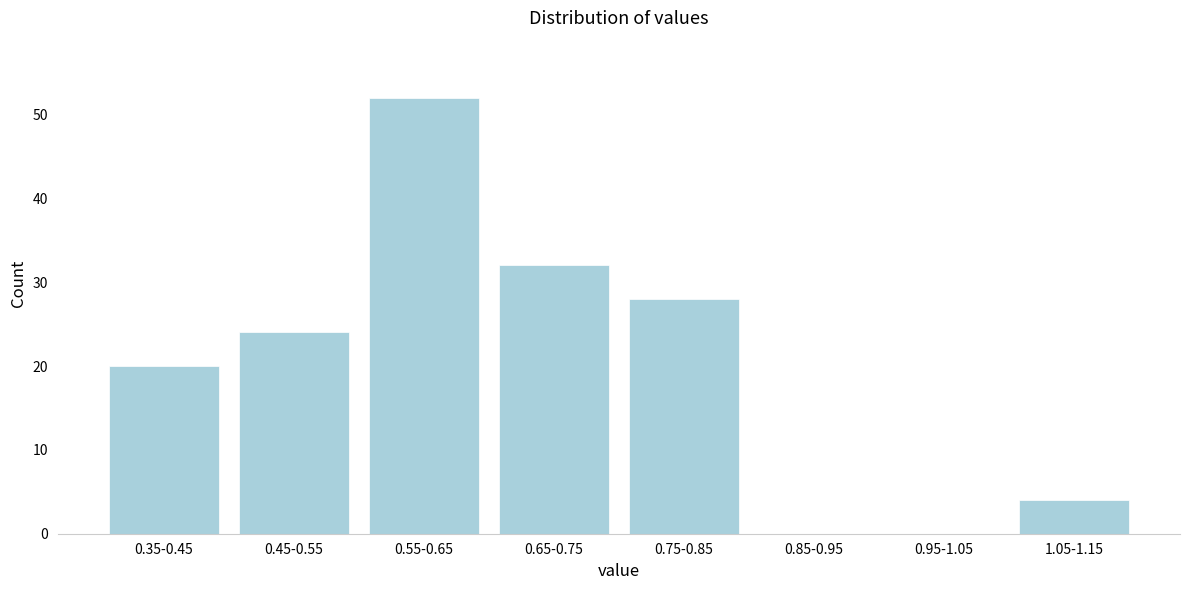

Reading left to right, list all the values displayed in this chart.

0.35-0.45=20	0.45-0.55=24	0.55-0.65=52	0.65-0.75=32	0.75-0.85=28	0.85-0.95=0	0.95-1.05=0	1.05-1.15=4